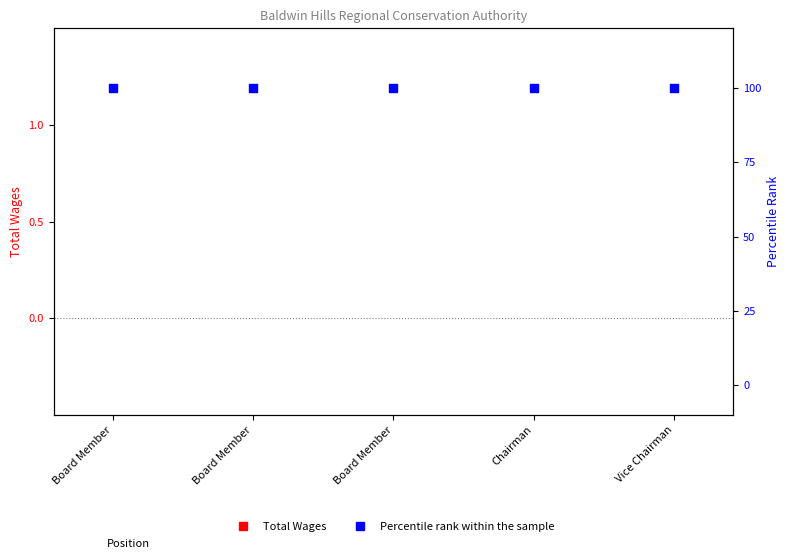

Which series has the widest spread of Y values?

Total Wages